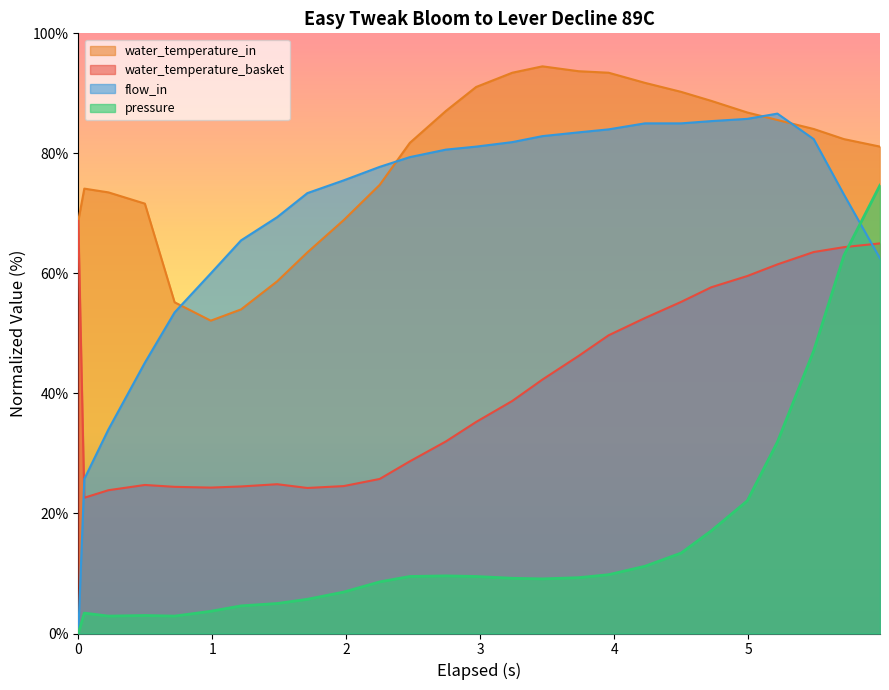

Which series has the largest total across all categories?

water_temperature_in